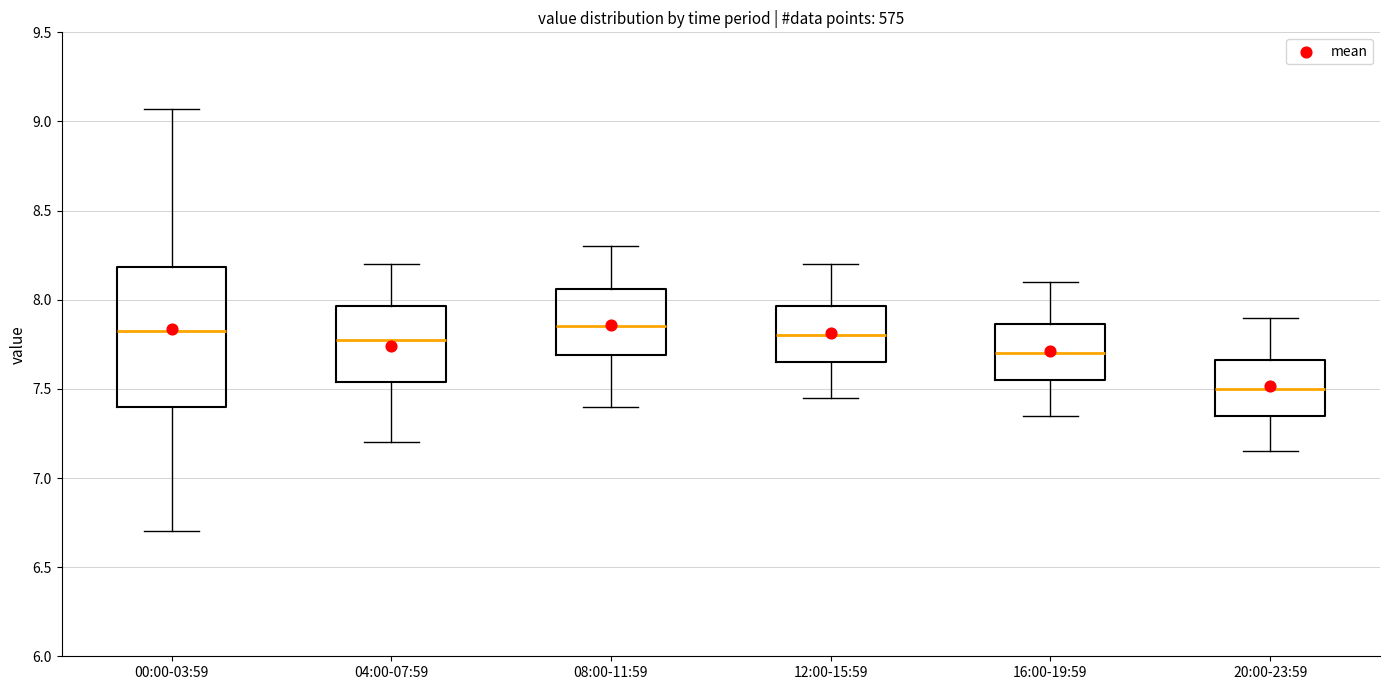

Which box's median line is the lowest?

20:00-23:59